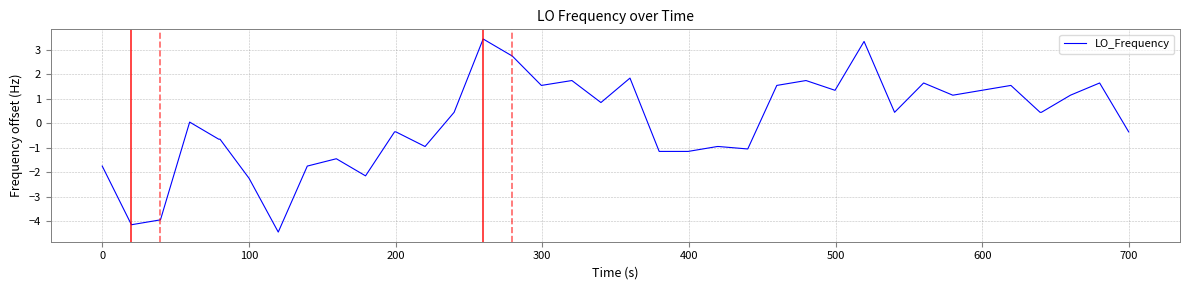

What is the difference between the maximum and minimum values?

7.9